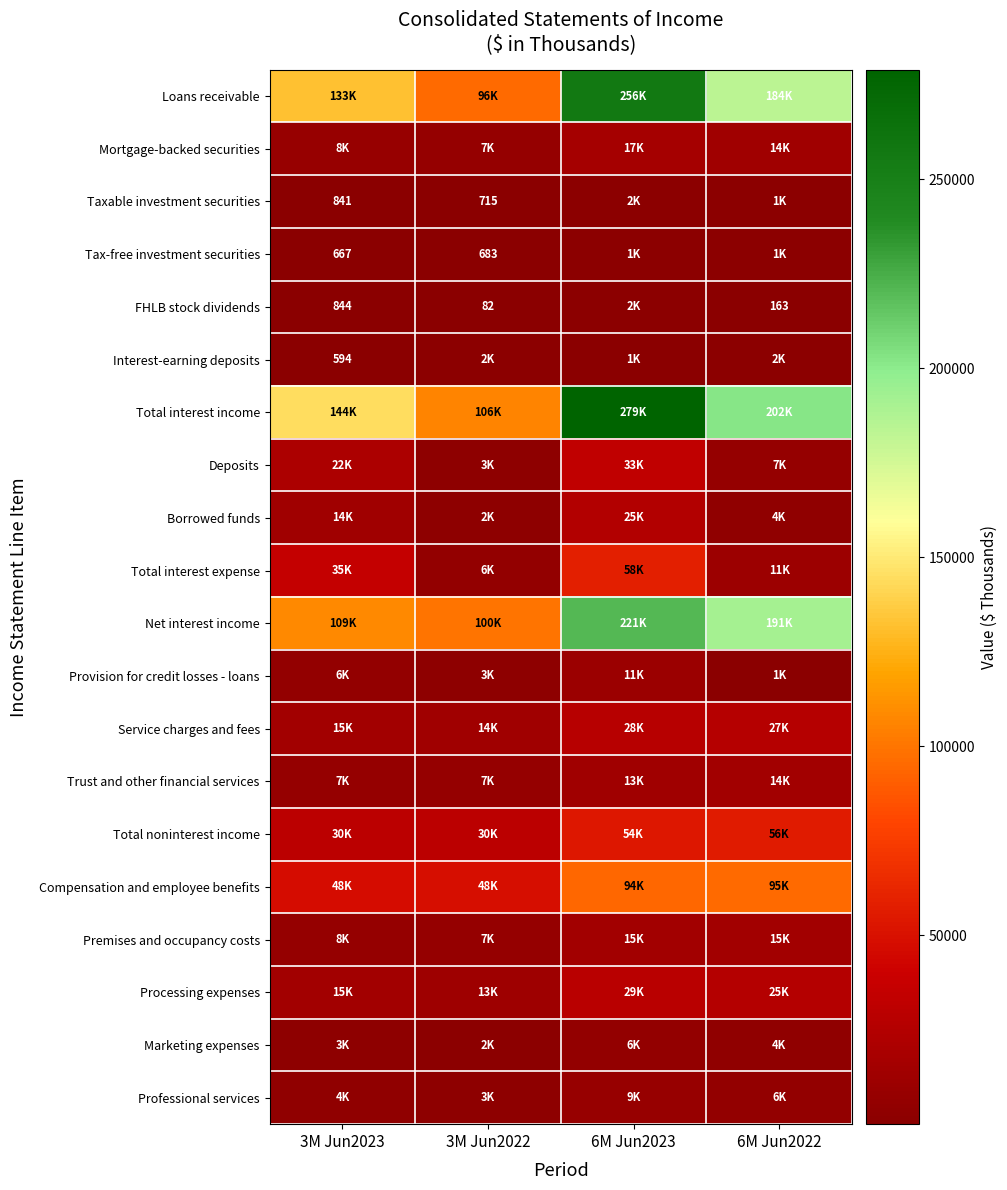

The value of Taxable investment securities at 3M Jun2022 is 1136. True or false?

False